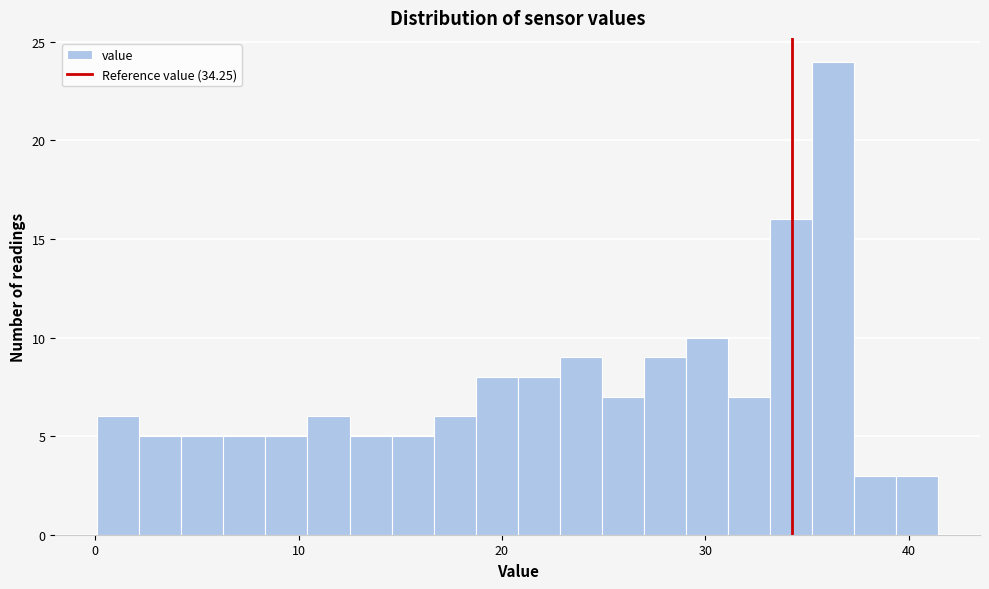

Read against the x-axis, roughly where is the centre of the tallest bar?

36